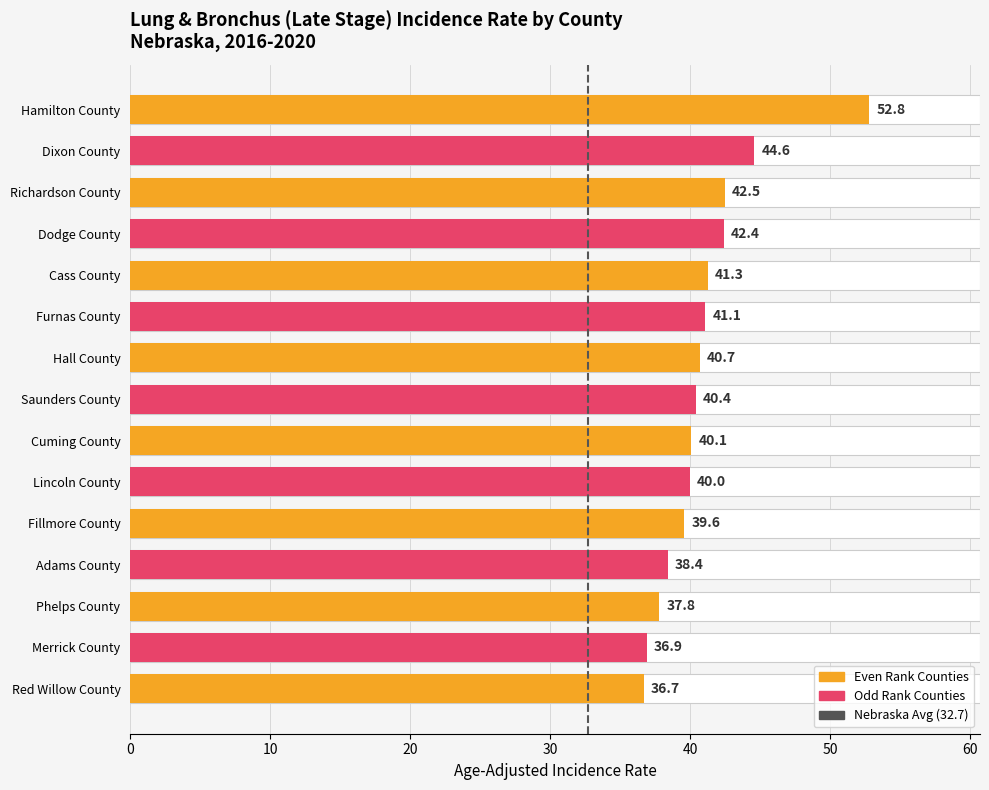

Are the bars horizontal?

Yes